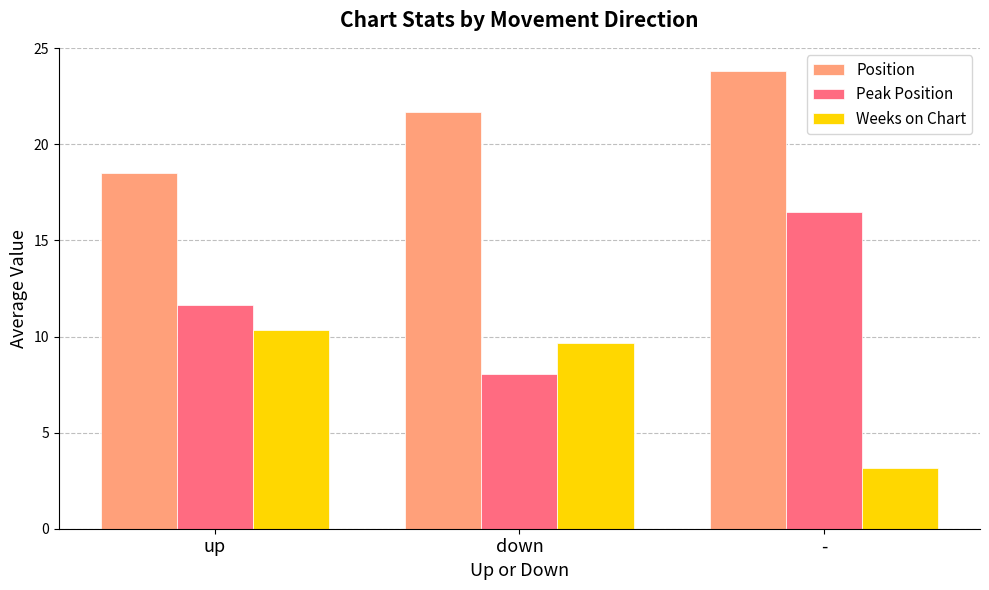

List the series in order of their overall mean, lowest first.

Weeks on Chart, Peak Position, Position